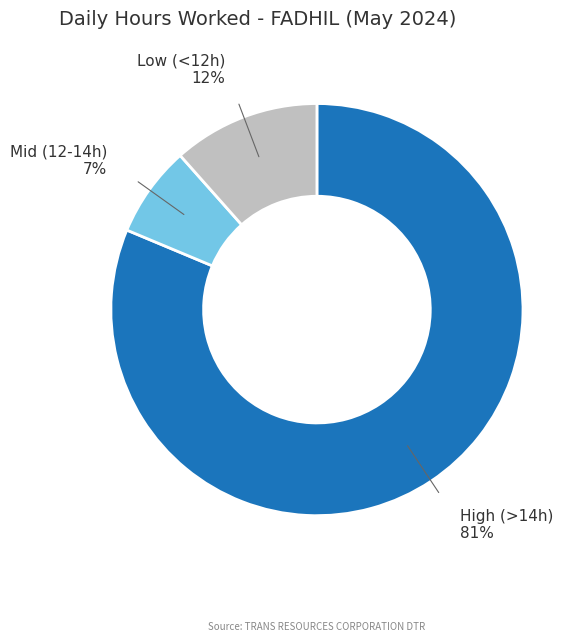

True or false: Mid (12-14h) accounts for 7% of the total.

True